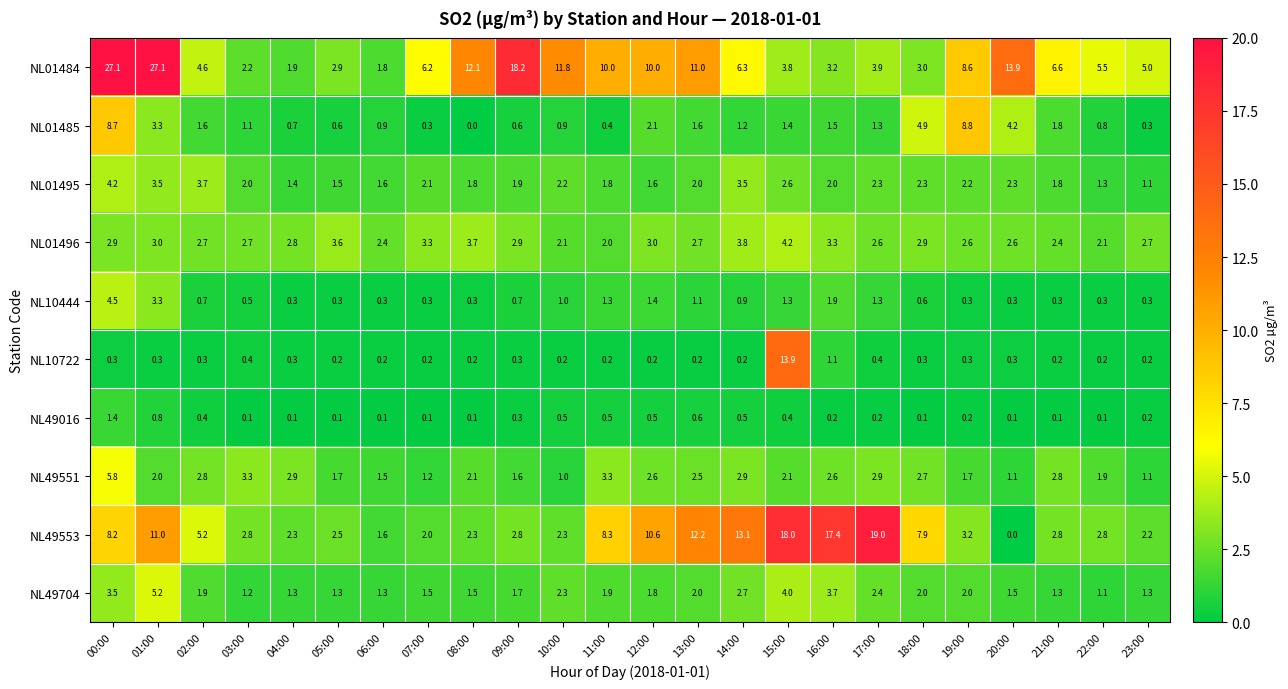

The NL01496 series shows 3.6 at 05:00. True or false?

True